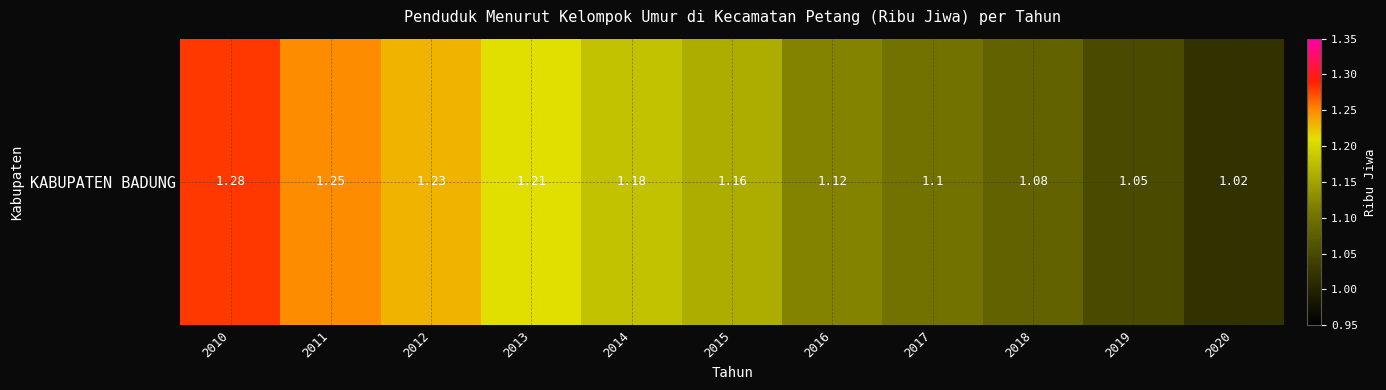

What is the ratio of the value at 2013 to the value at 2014?

1.0